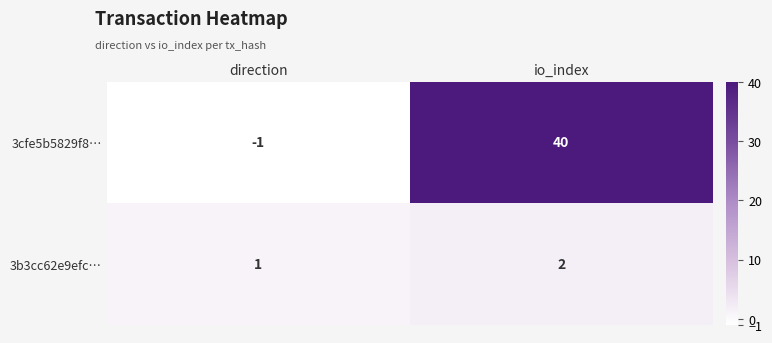

Which series has the largest total across all categories?

3cfe5b5829f8…